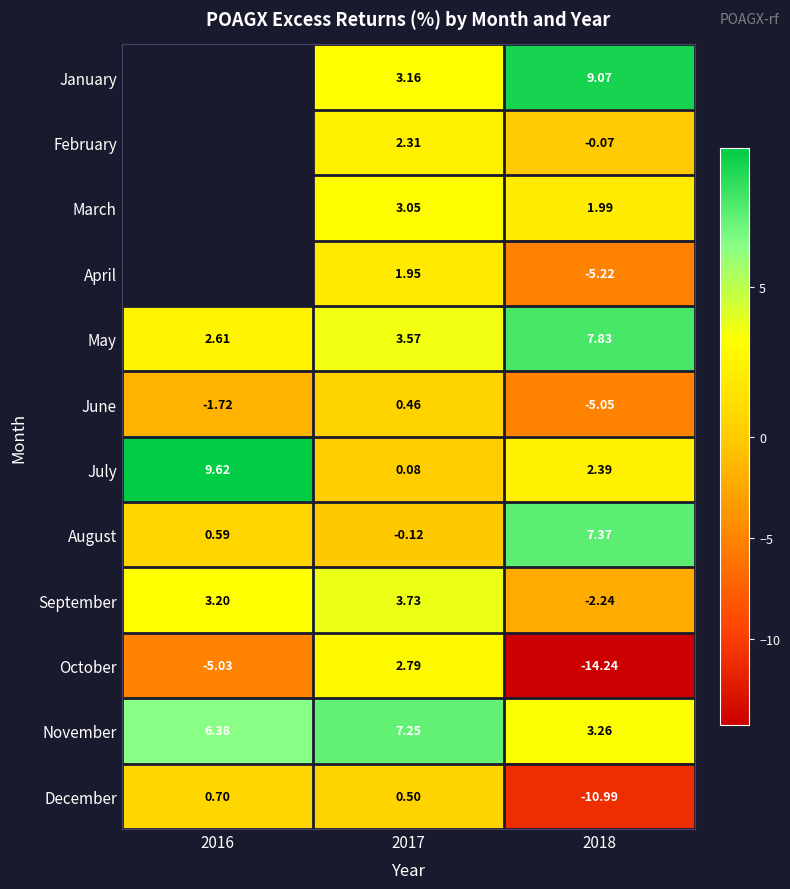

How many values in the July series exceed 2?

2